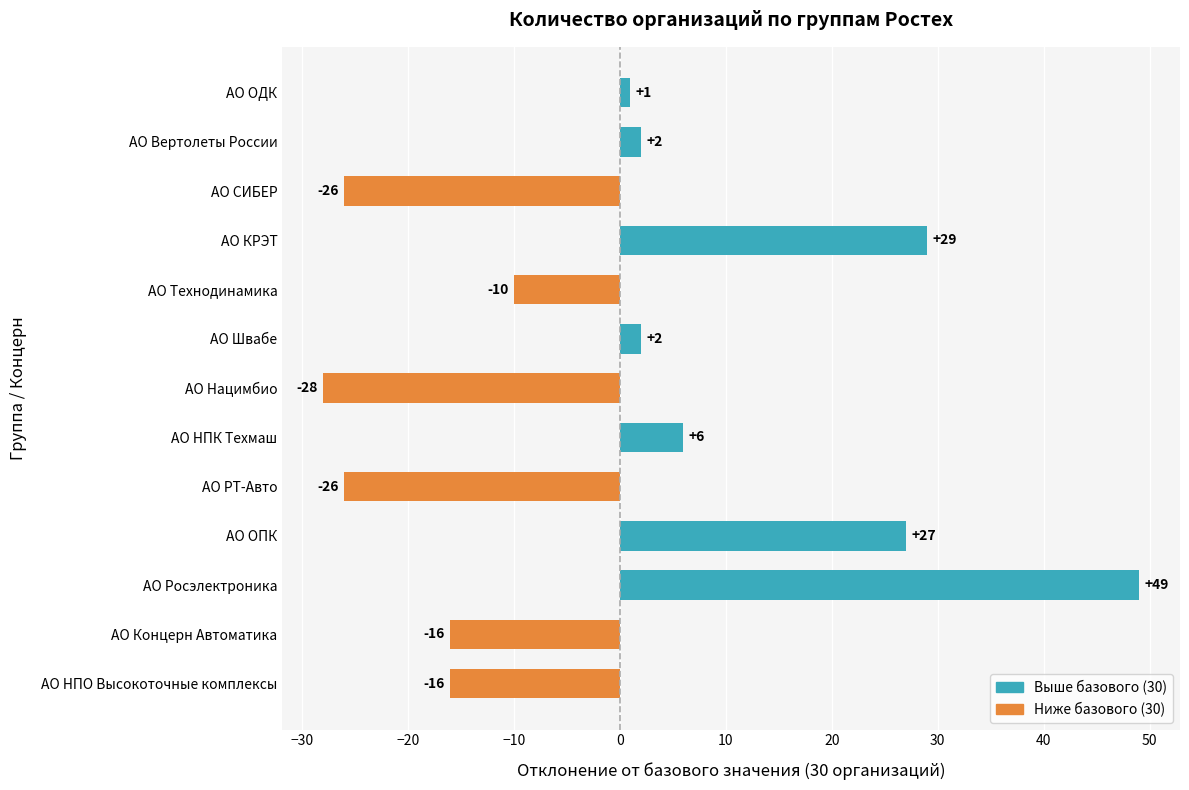

Are the bars grouped side by side (vs. stacked)?

No